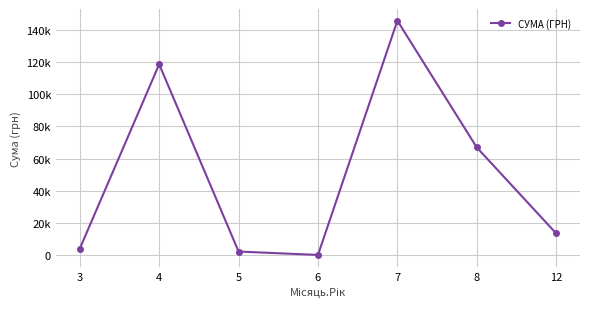

Reading left to right, list all the values displayed in this chart.

3=4090.8	4=118619.3	5=2287.1	6=180.0	7=145698.9	8=66956.8	12=13557.5